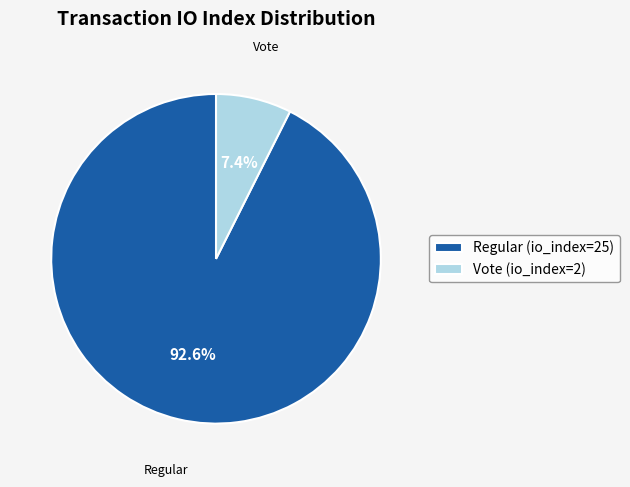

How many slices are in this pie chart?

2